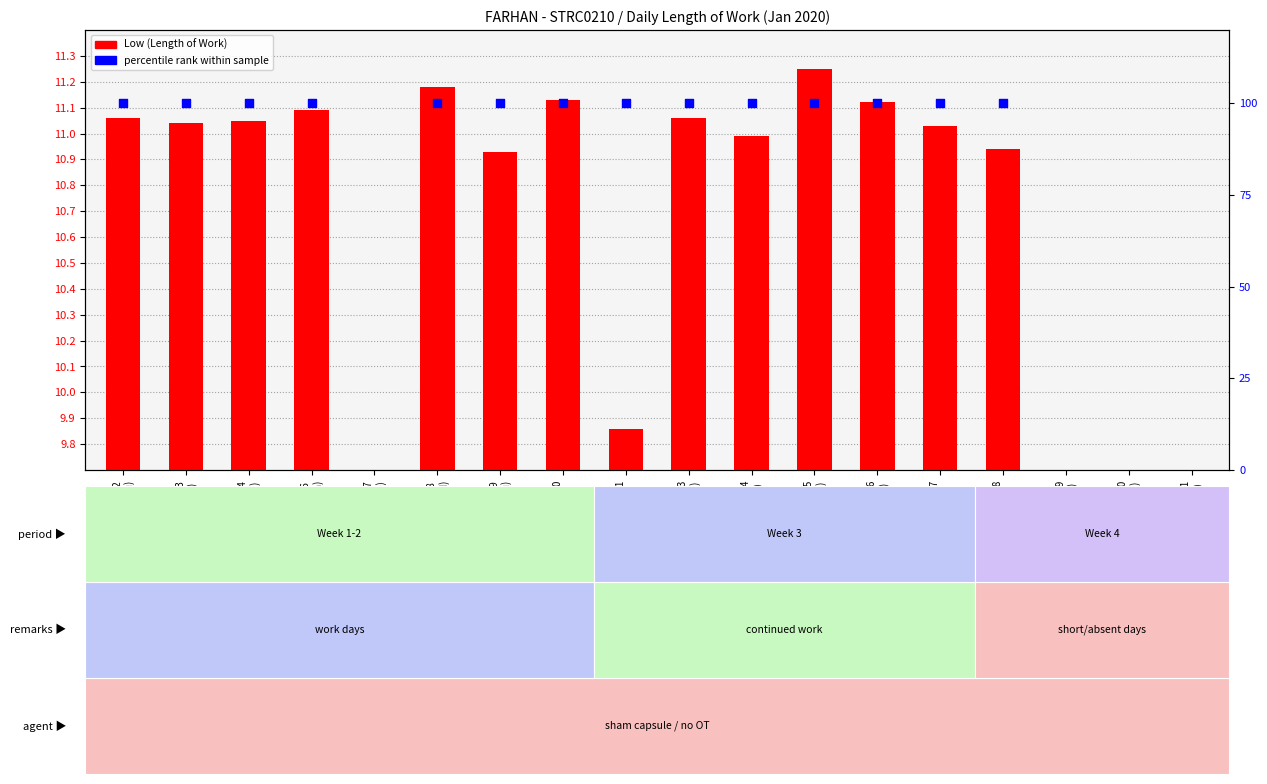

At how many categories does at least one series exceed 77?

14